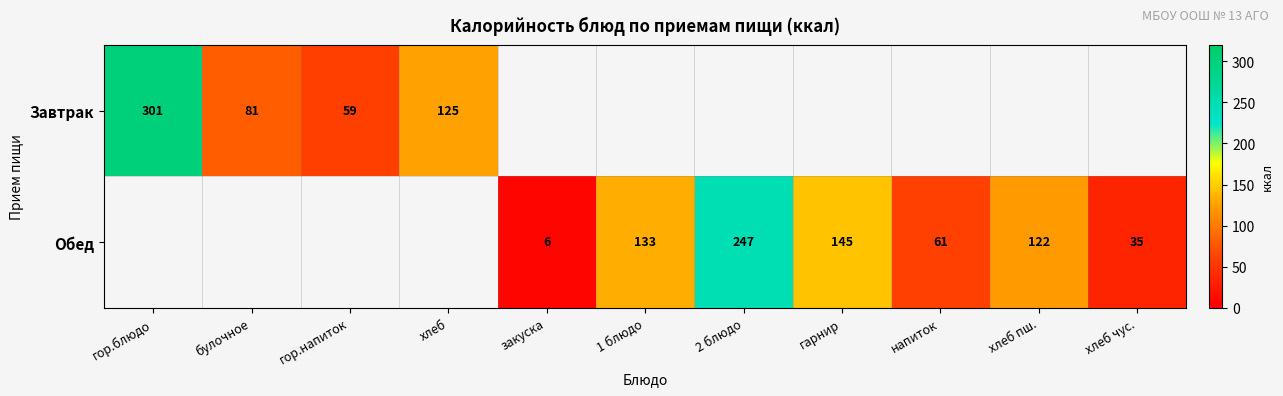

The Обед series shows 50 at хлеб чус.. True or false?

False